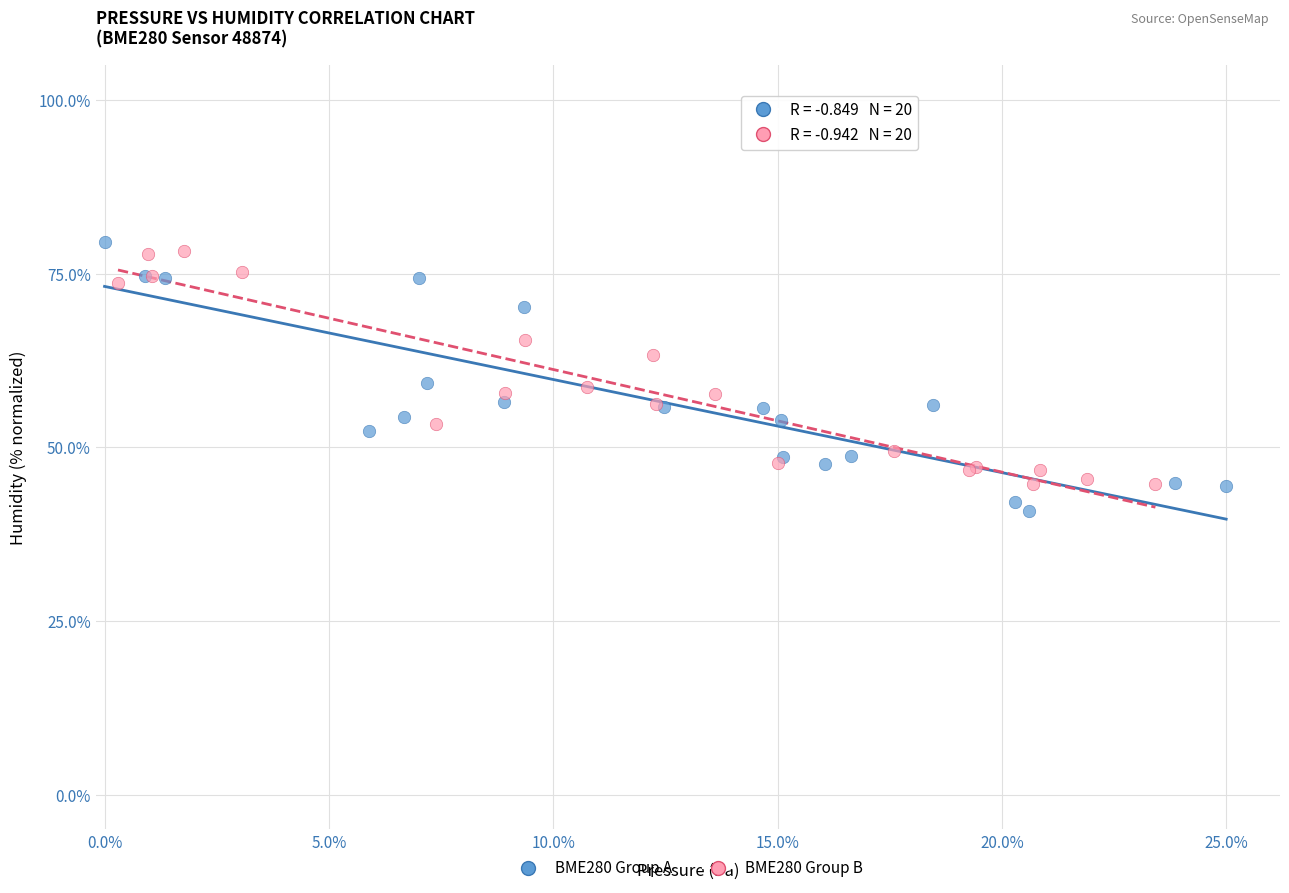

What are all the series names shown in the legend?

BME280 Group A, BME280 Group B